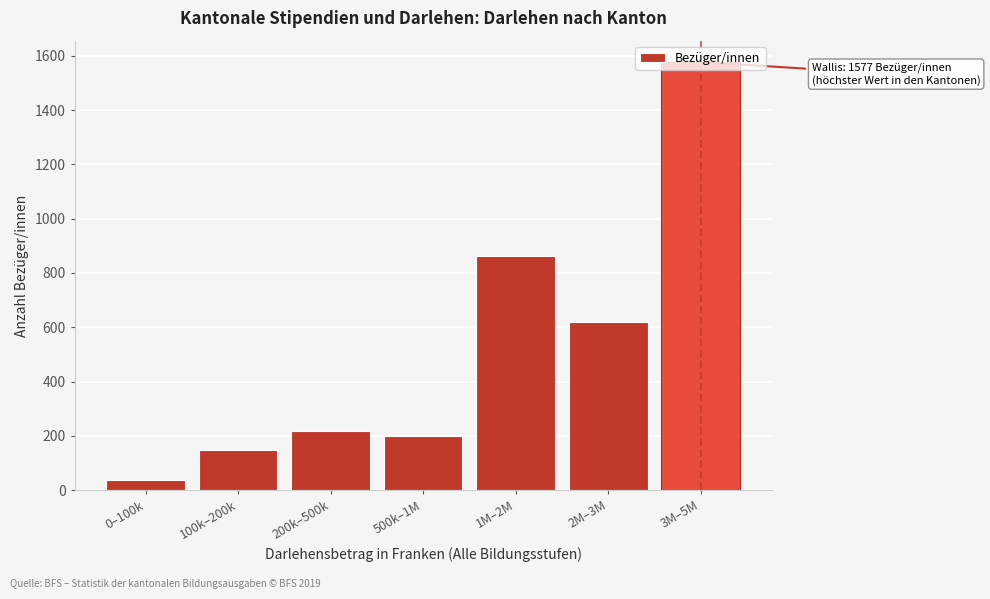

The value at 500k–1M is 295. True or false?

False